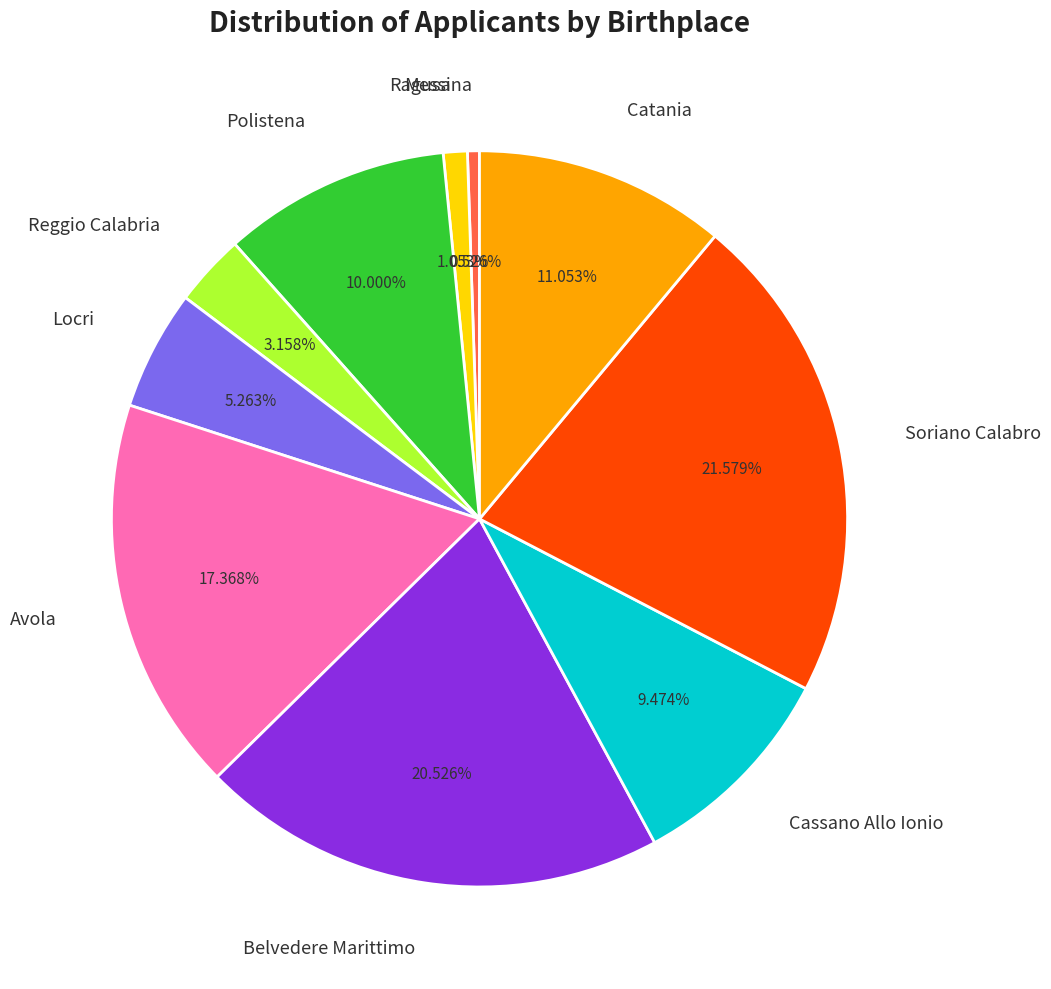

Rank the categories by value from highest to lowest.

Soriano Calabro, Belvedere Marittimo, Avola, Catania, Polistena, Cassano Allo Ionio, Locri, Reggio Calabria, Ragusa, Messina